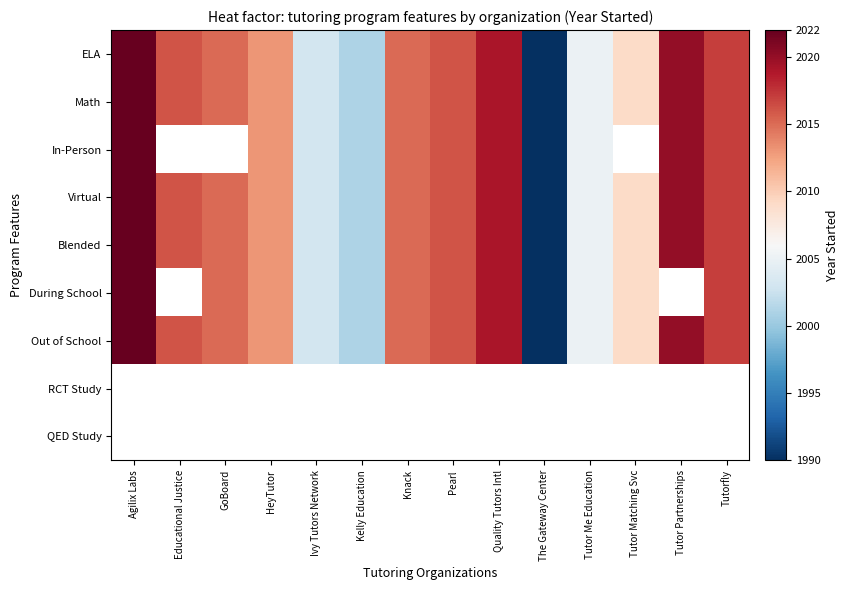

The In-Person series shows 3552.5 at Ivy Tutors Network. True or false?

False